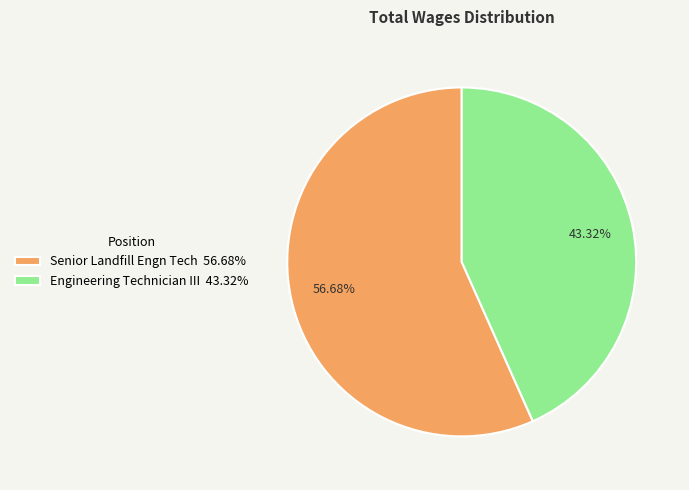

Which category has the smallest portion of the pie?

Engineering Technician III